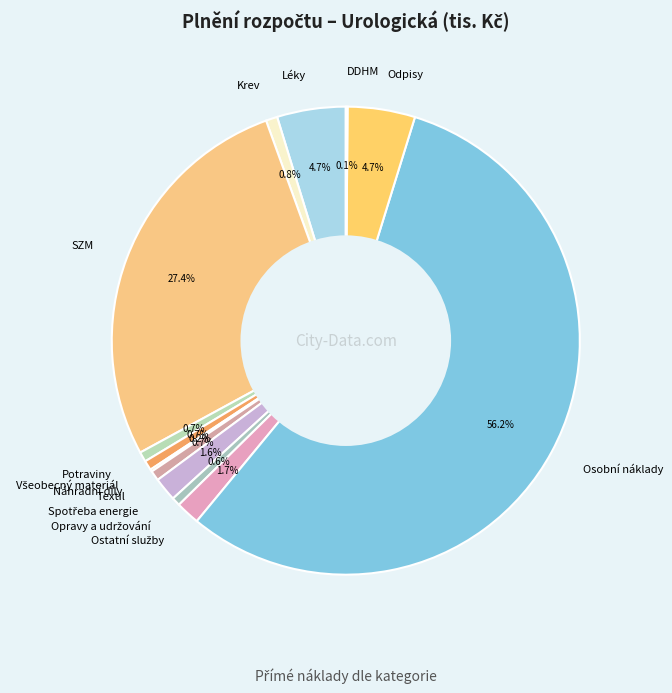

Which slice is the largest?

Osobní náklady